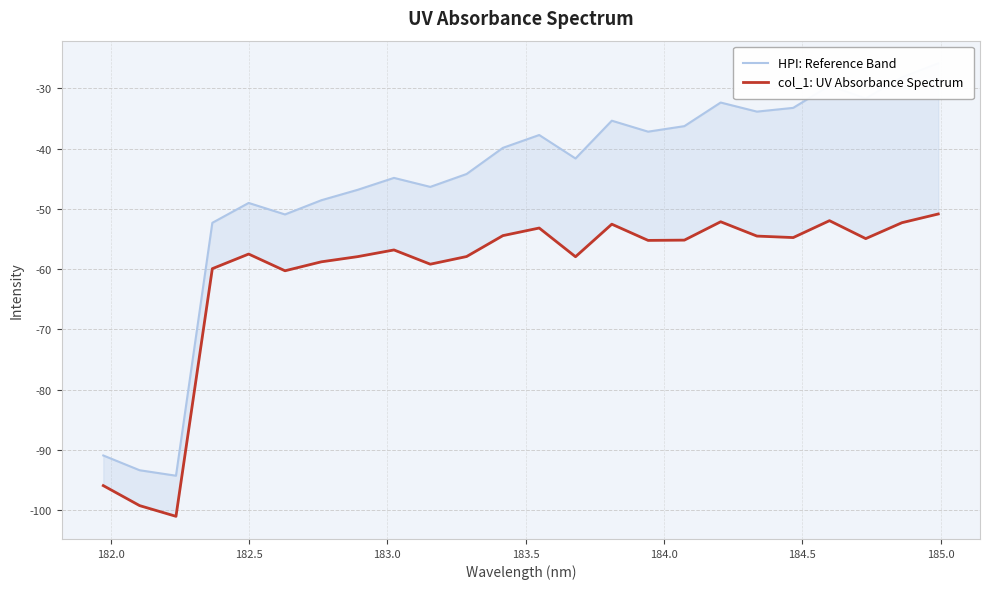

Reading right to left, what are all the values shown in this chart?

HPI: Reference Band: -25.8	-28.2	-31.7	-29.6	-33.2	-33.9	-32.4	-36.3	-37.2	-35.4	-41.6	-37.7	-39.9	-44.2	-46.4	-44.9	-46.8	-48.6	-50.9	-49.0	-52.3	-94.3	-93.4	-90.9
col_1: UV Absorbance Spectrum: -50.8	-52.3	-54.9	-52.0	-54.8	-54.5	-52.1	-55.2	-55.2	-52.5	-57.9	-53.2	-54.4	-57.9	-59.2	-56.8	-57.9	-58.8	-60.3	-57.5	-59.9	-101.0	-99.2	-95.9